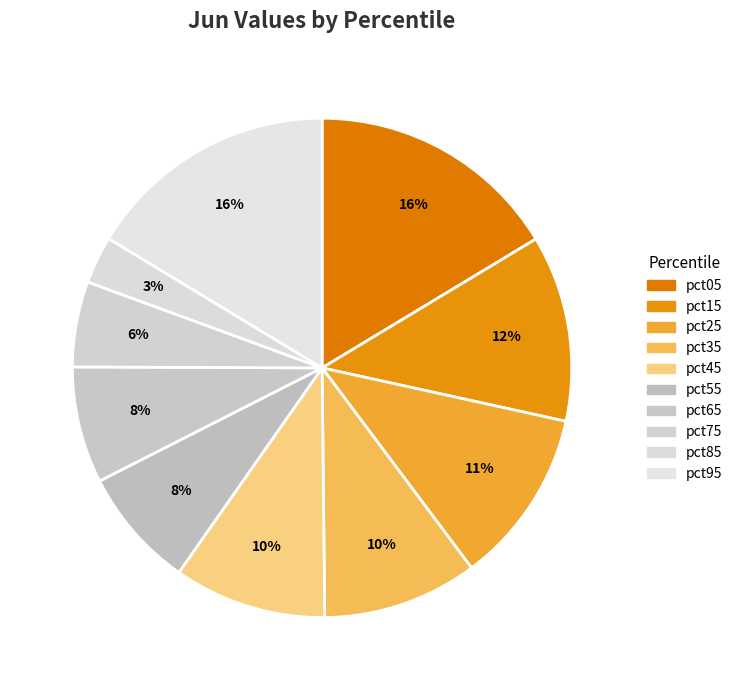

Rank the categories by value from highest to lowest.

pct05, pct95, pct15, pct25, pct35, pct45, pct55, pct65, pct75, pct85